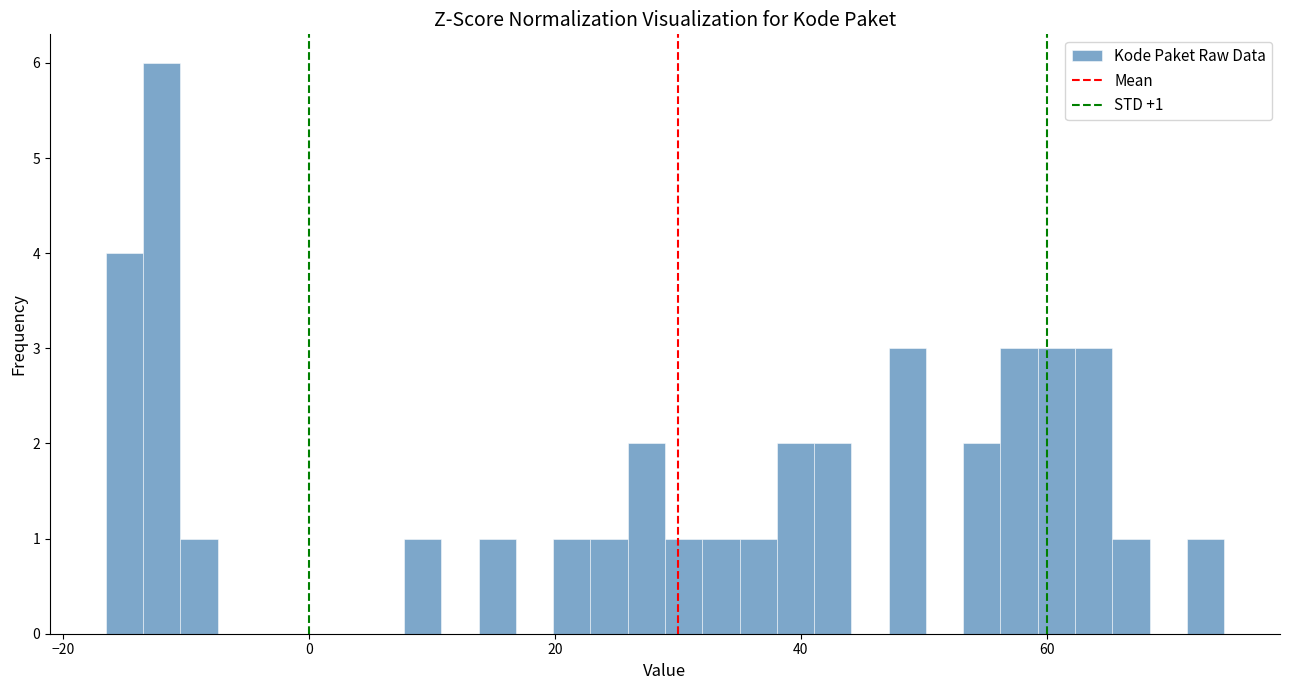

Around what value on the x-axis is the tallest bar? Give the approximate position of its centre, as read against the axis.

-12